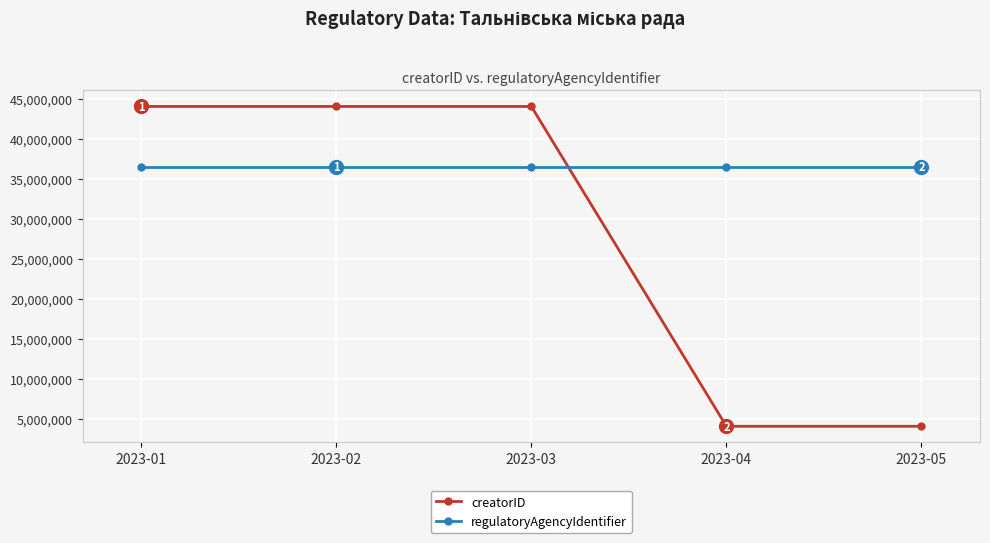

Which series has the largest range (max minus min)?

creatorID